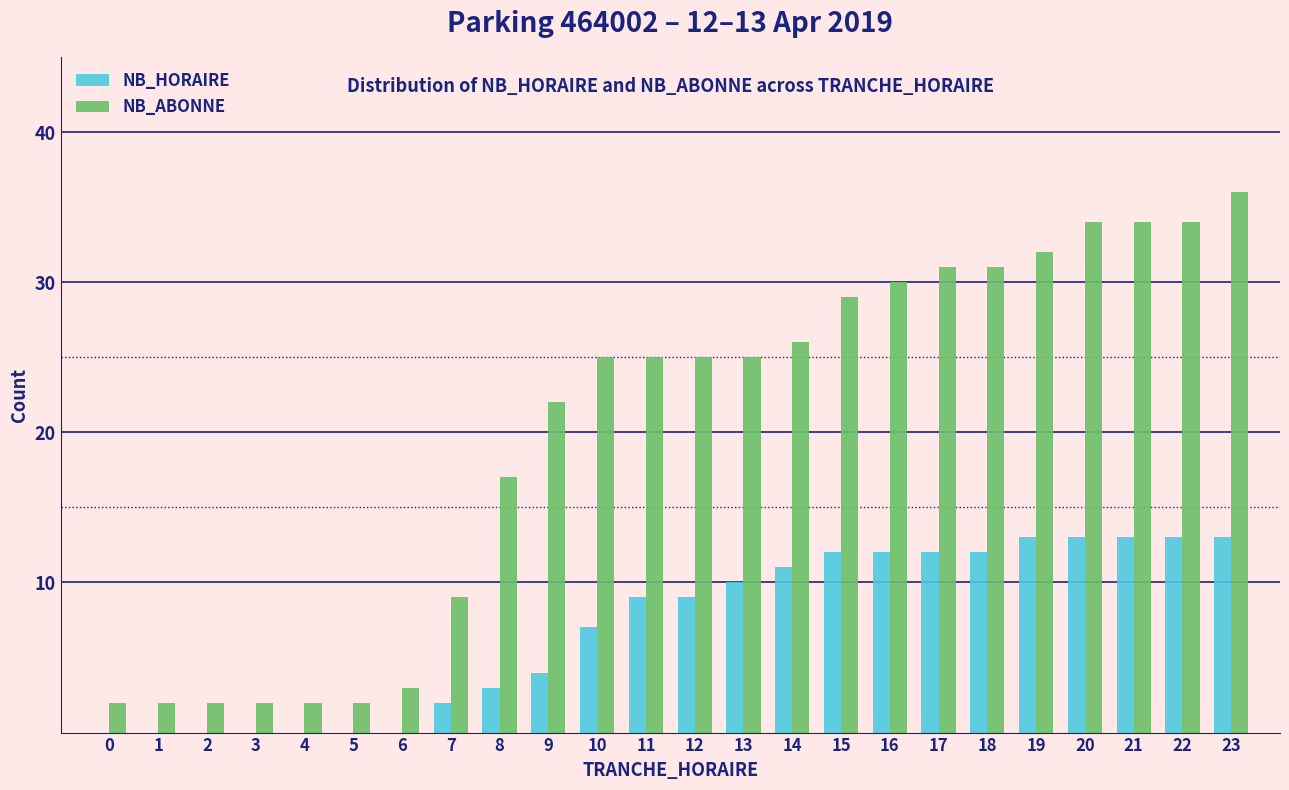

Is it true that NB_HORAIRE equals 0 at 2?

True